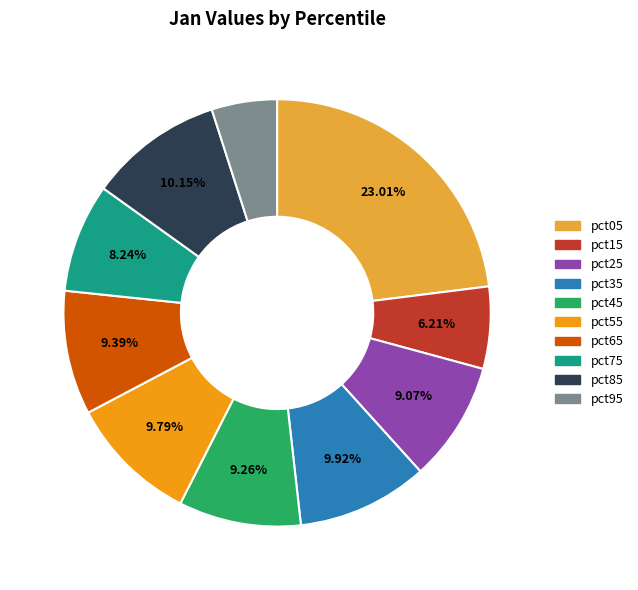

Does any single category account for the majority?

No